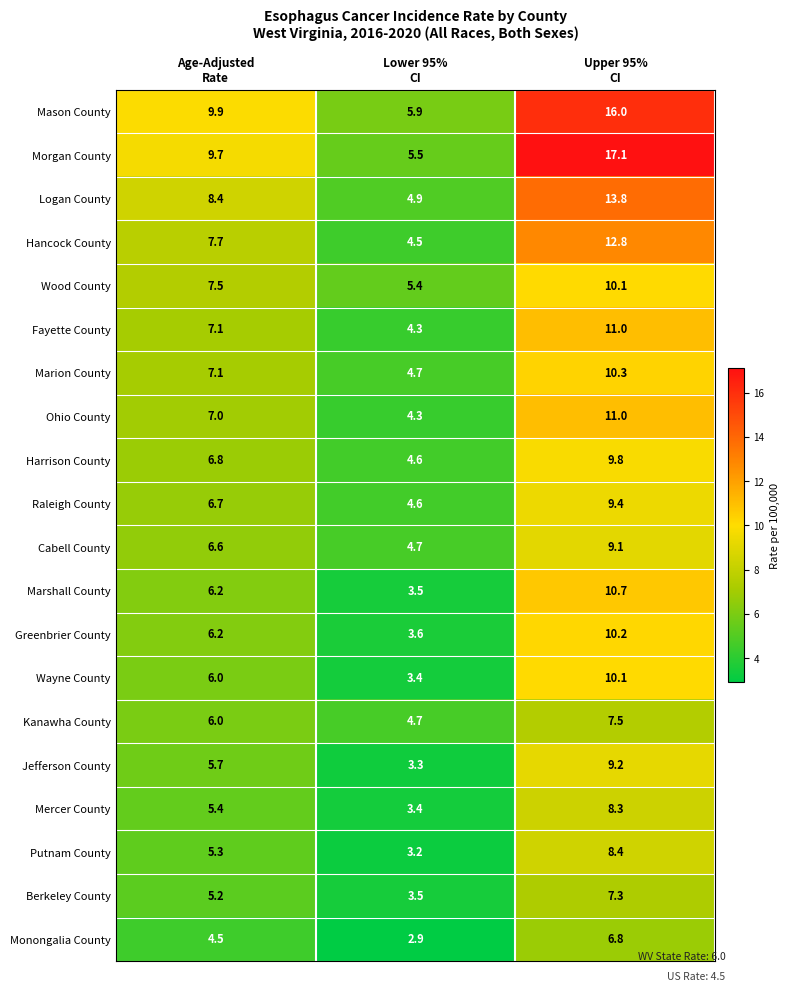

How many distinct data groups are displayed?

20